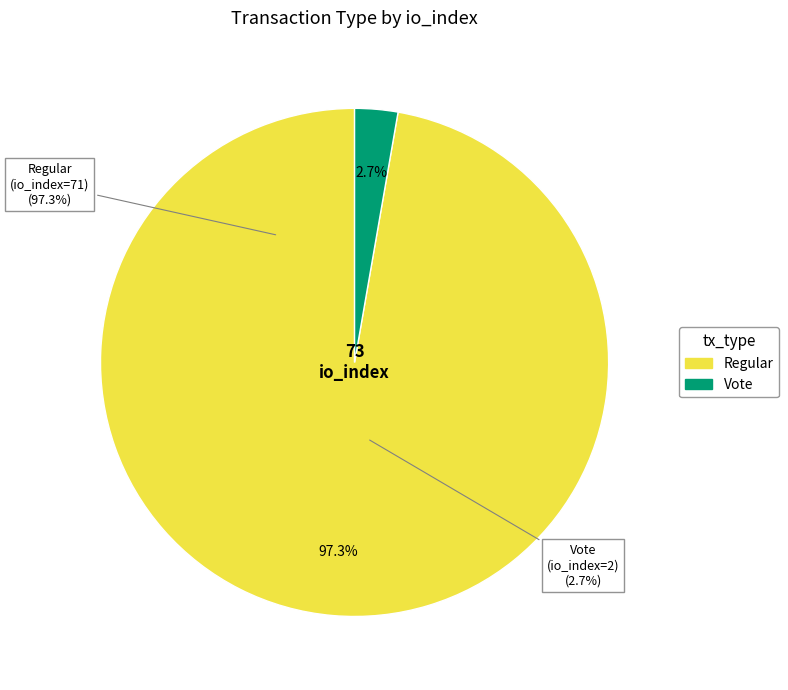

Is there any slice that represents more than half of the pie?

Yes